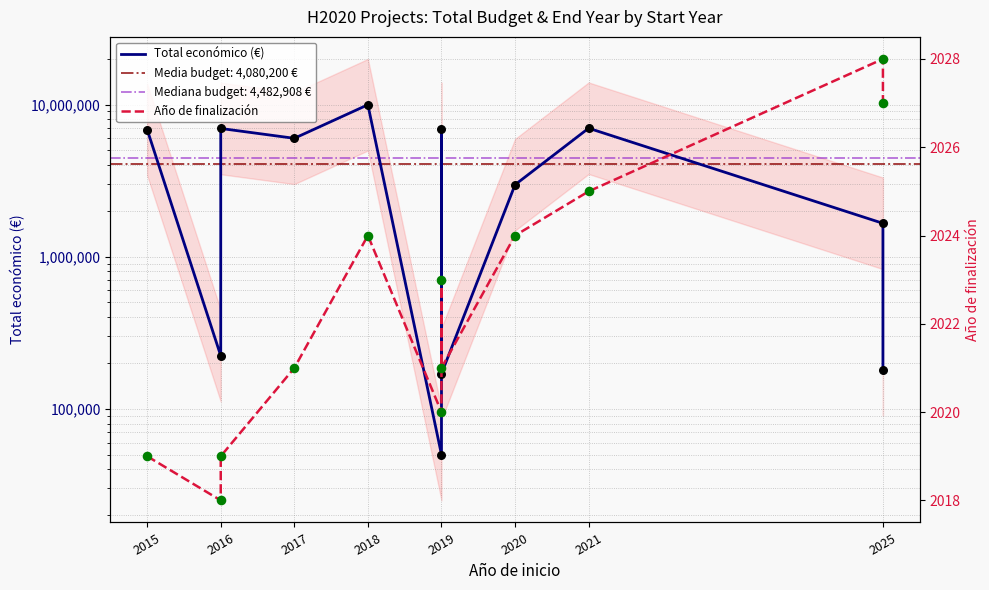

Is the value of Total económico (€) at 2019 greater than the value of Año de finalización at 2016?

Yes